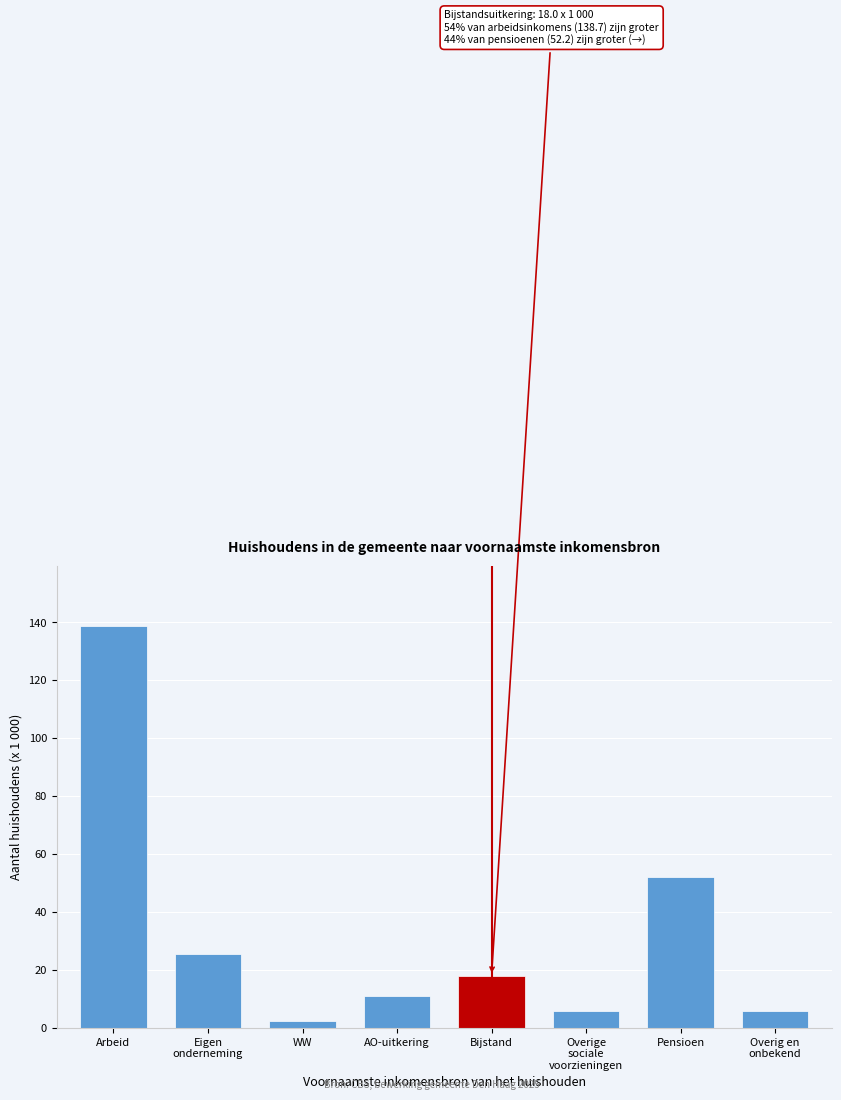

The chart shows a value of 95.8 at Arbeid. True or false?

False